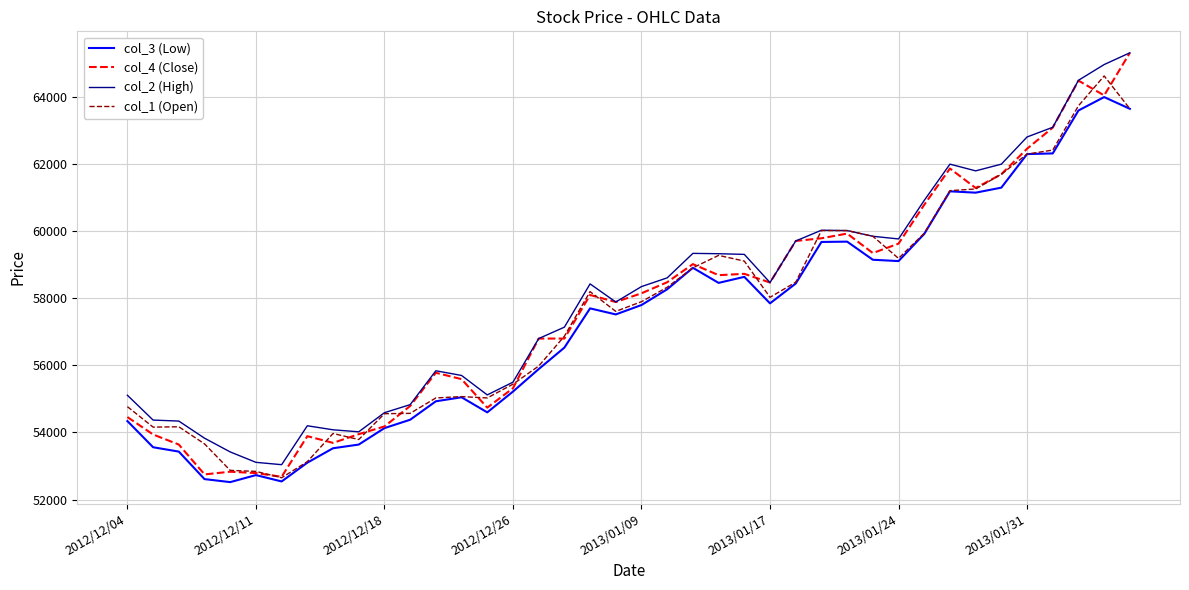

What is the highest value of the col_4 (Close) series?

65320